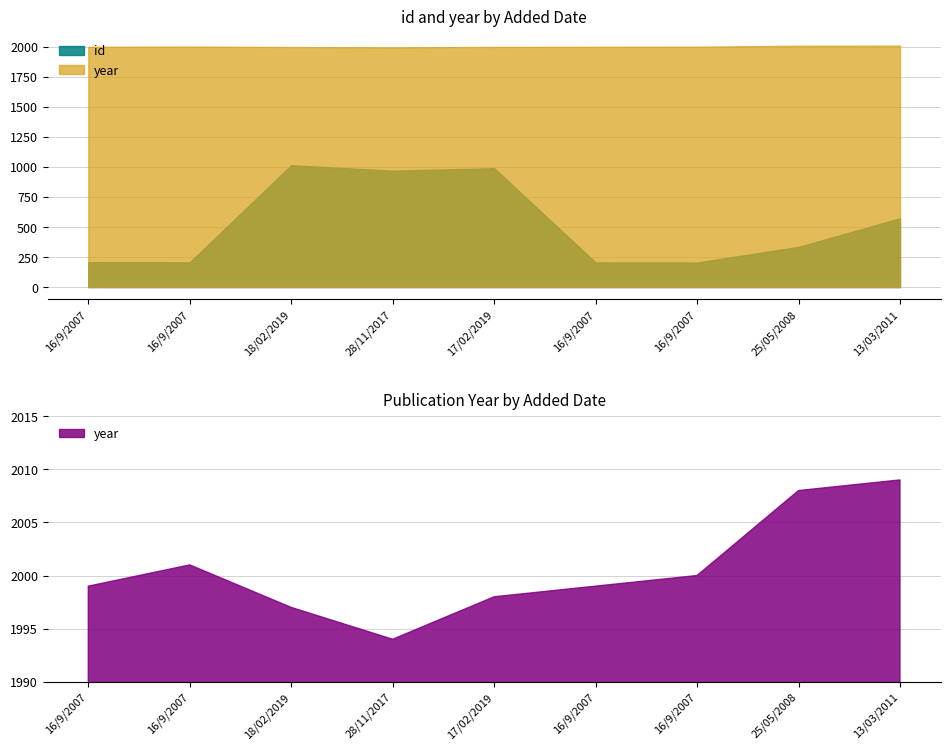

Between 17/02/2019 and 25/05/2008, which is larger?

17/02/2019